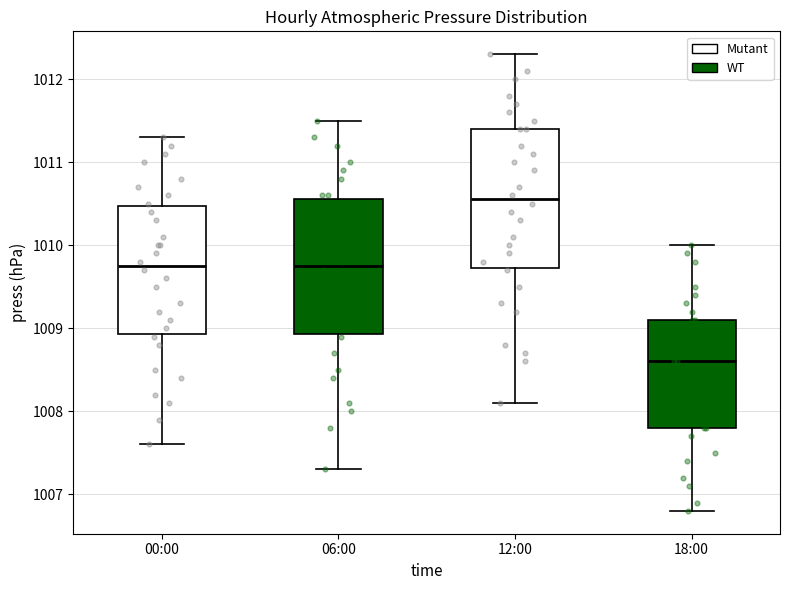

Reading left to right, read every box against the y-axis: the position of its median line, the range the box covers, and the ends of its whiskers. The values are not printed on the chart, so give them approximately, as read against the axis.

00:00: median 1009.8, box 1008.9 to 1010.5, whiskers 1007.6 to 1011.3
06:00: median 1009.8, box 1008.9 to 1010.6, whiskers 1007.3 to 1011.5
12:00: median 1010.6, box 1009.7 to 1011.4, whiskers 1008.1 to 1012.3
18:00: median 1008.6, box 1007.8 to 1009.1, whiskers 1006.8 to 1010.0